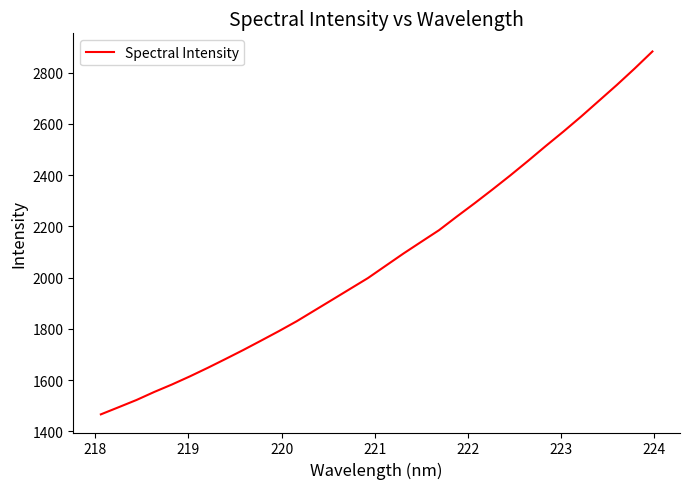

What is the maximum value shown in the chart?

2882.5